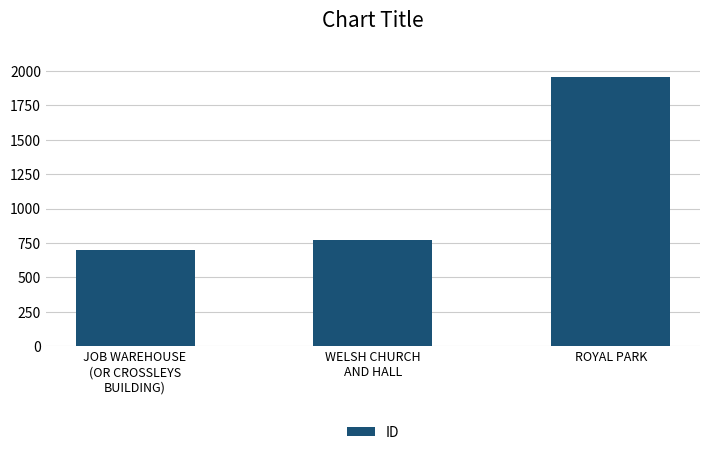

Rank the categories by value from lowest to highest.

JOB WAREHOUSE
(OR CROSSLEYS
BUILDING), WELSH CHURCH
AND HALL, ROYAL PARK